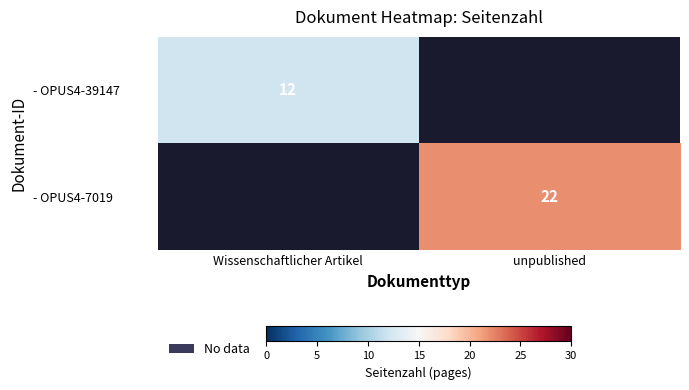

The value of - OPUS4-7019 at unpublished is 22. True or false?

True